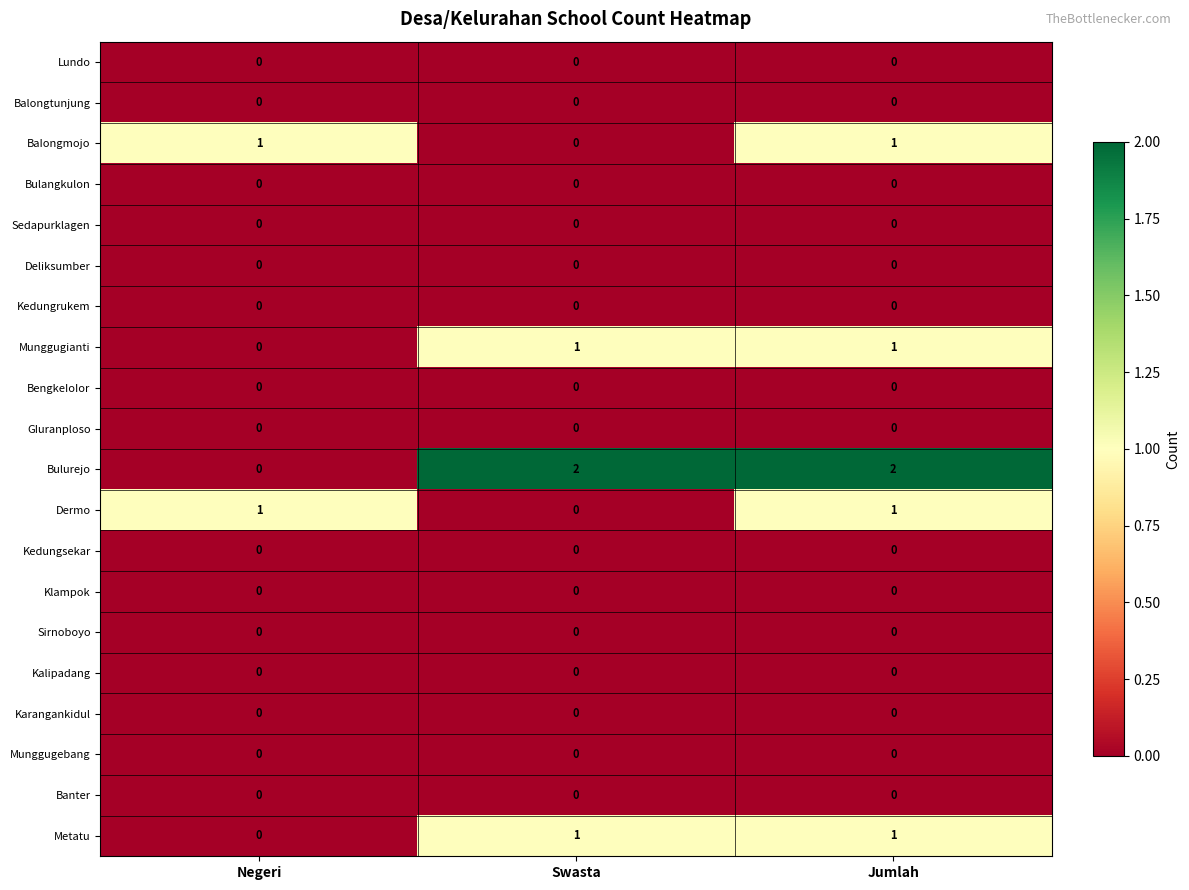

Which series changed the most between Negeri and Jumlah?

Bulurejo